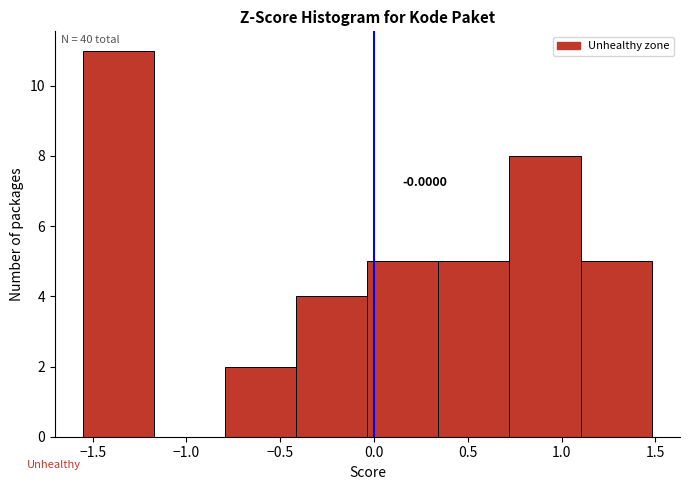

Which range on the x-axis has the tallest bar?

-1.55 to -1.15